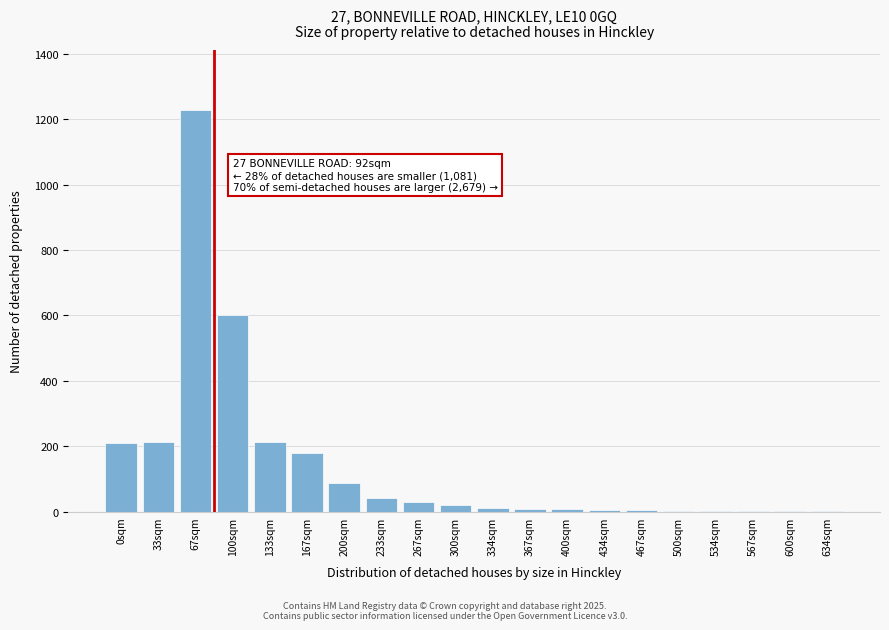

What is the greatest value displayed?

1227